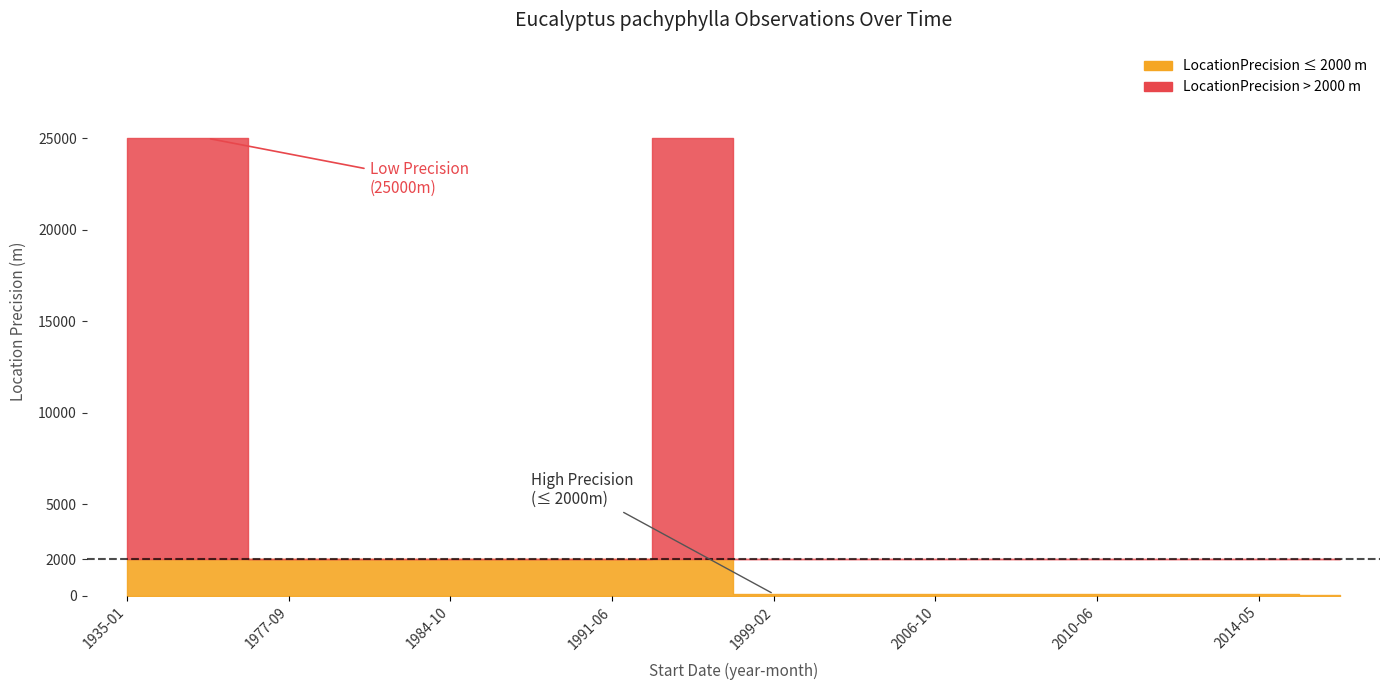

What is the average value of the LocationPrecision series?

5359